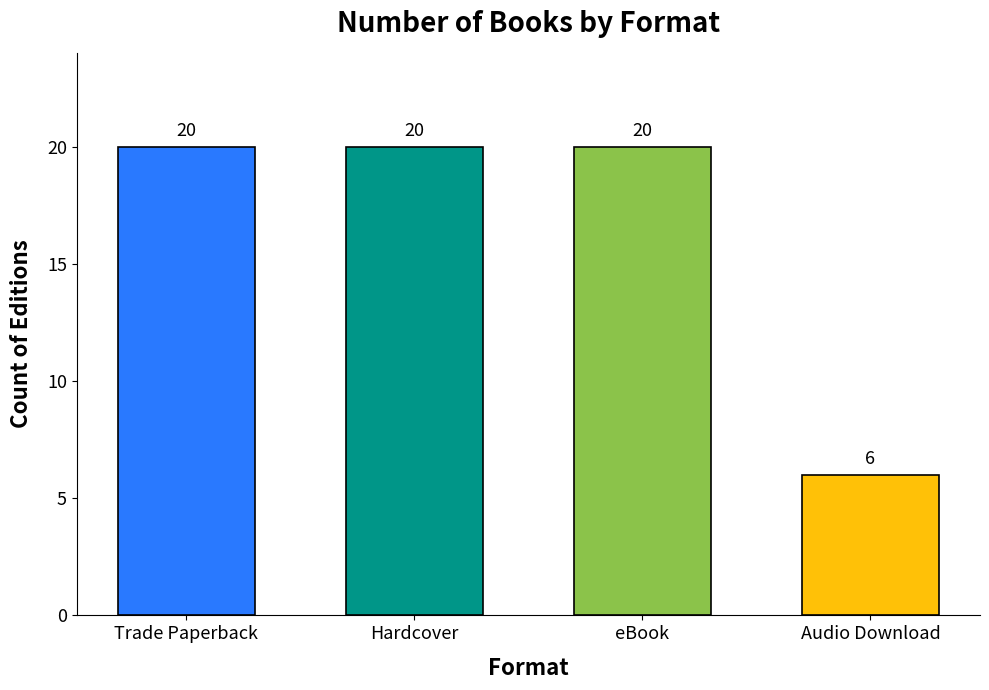

True or false: the data shows 20 at Hardcover.

True